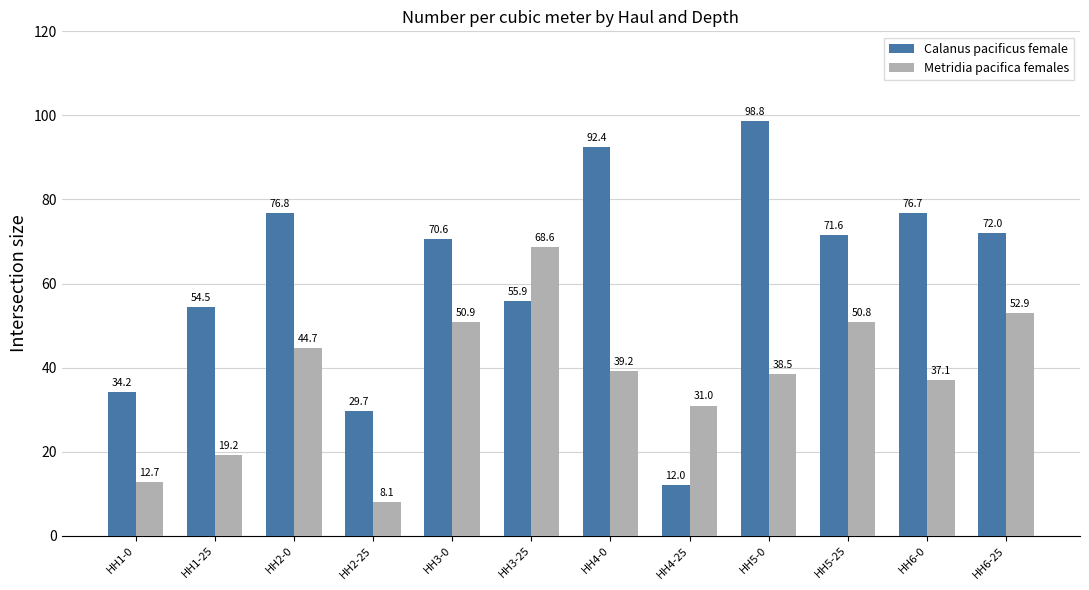

What are all the series names shown in the legend?

Calanus pacificus female, Metridia pacifica females